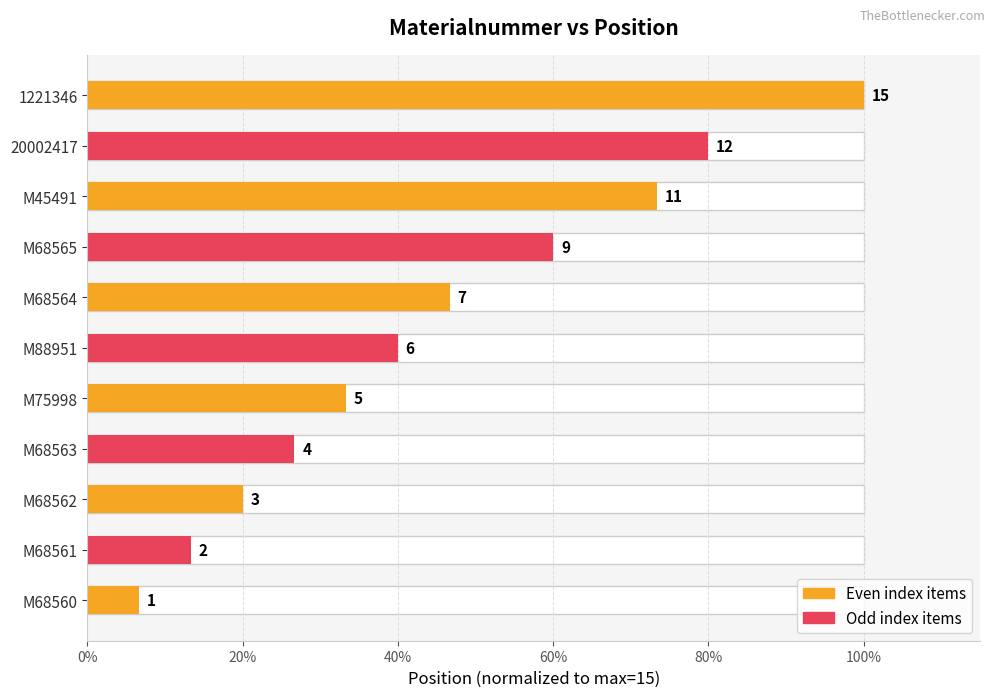

What is the value of the 4th bar from the left?

0.3